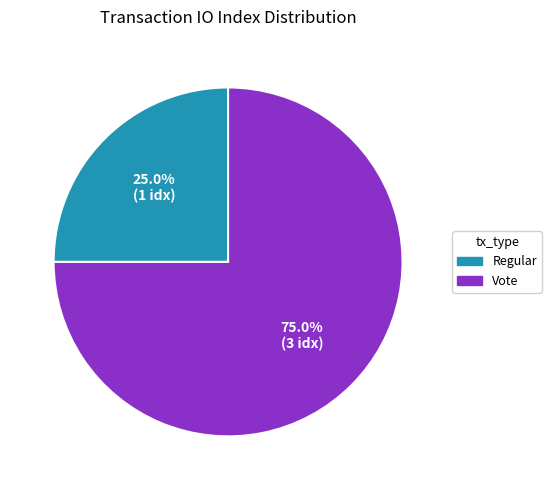

True or false: Regular accounts for 25% of the total.

True